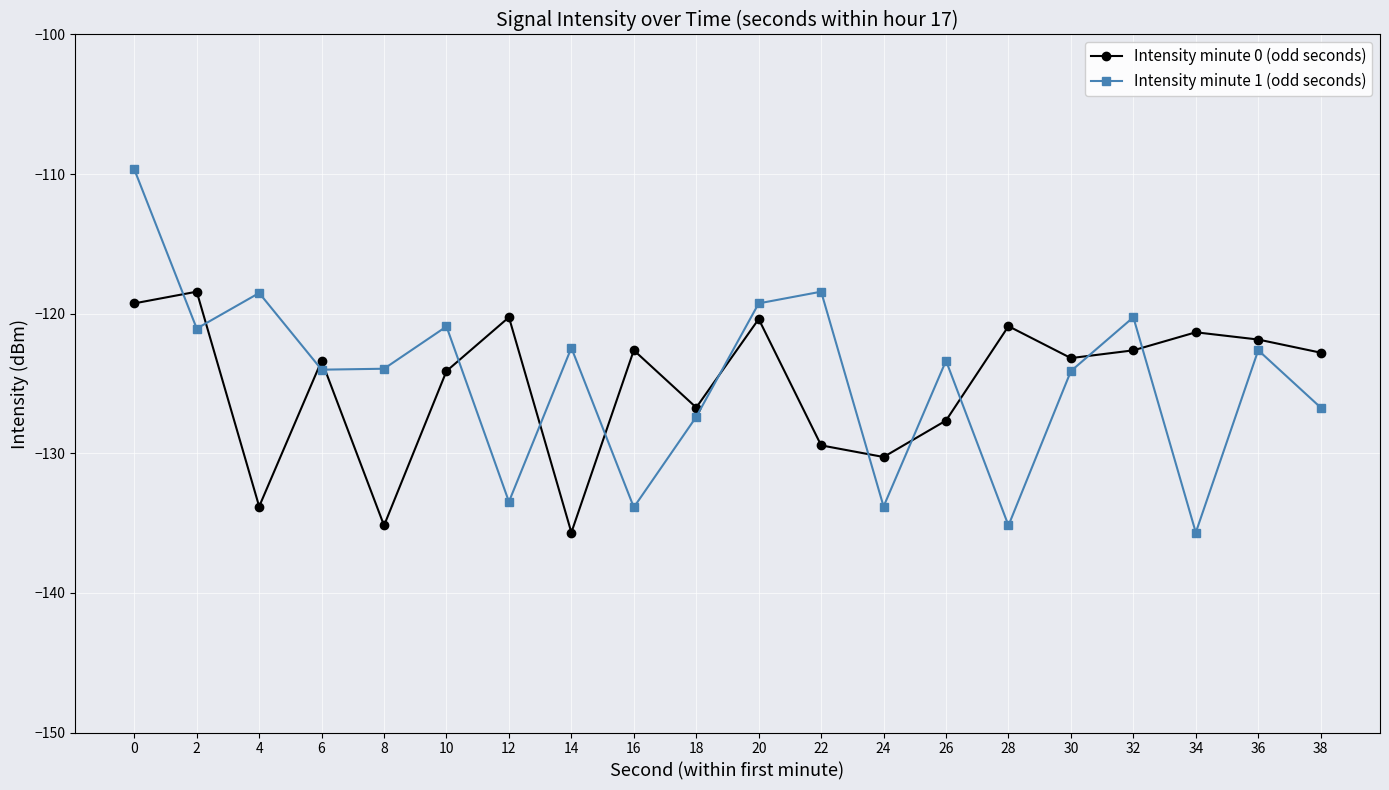

Is the value of Intensity minute 0 (odd seconds) at 10 greater than the value of Intensity minute 1 (odd seconds) at 28?

Yes